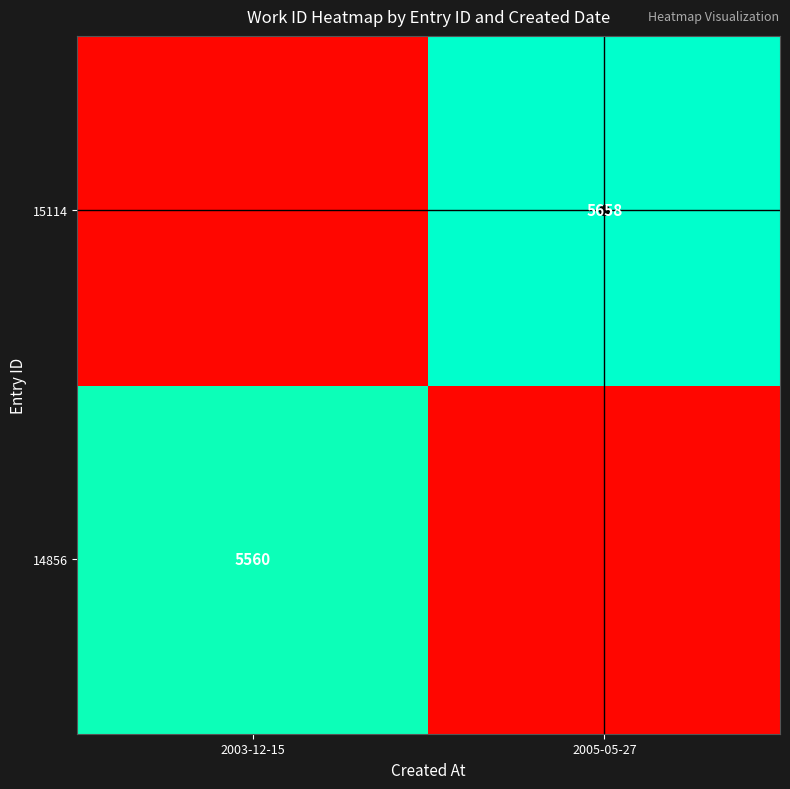

Which category has the lowest value in the 14856 series?

2005-05-27